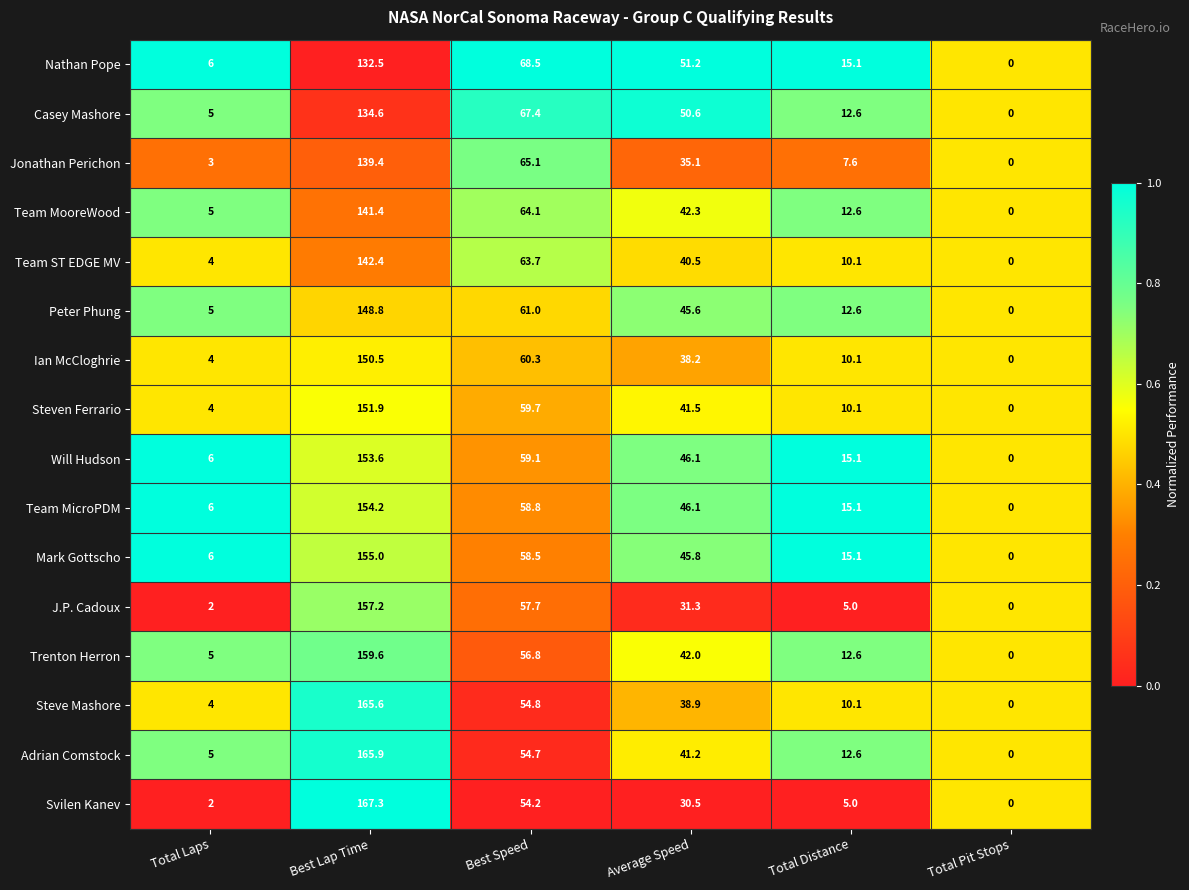

Which series has the largest range (max minus min)?

Svilen Kanev